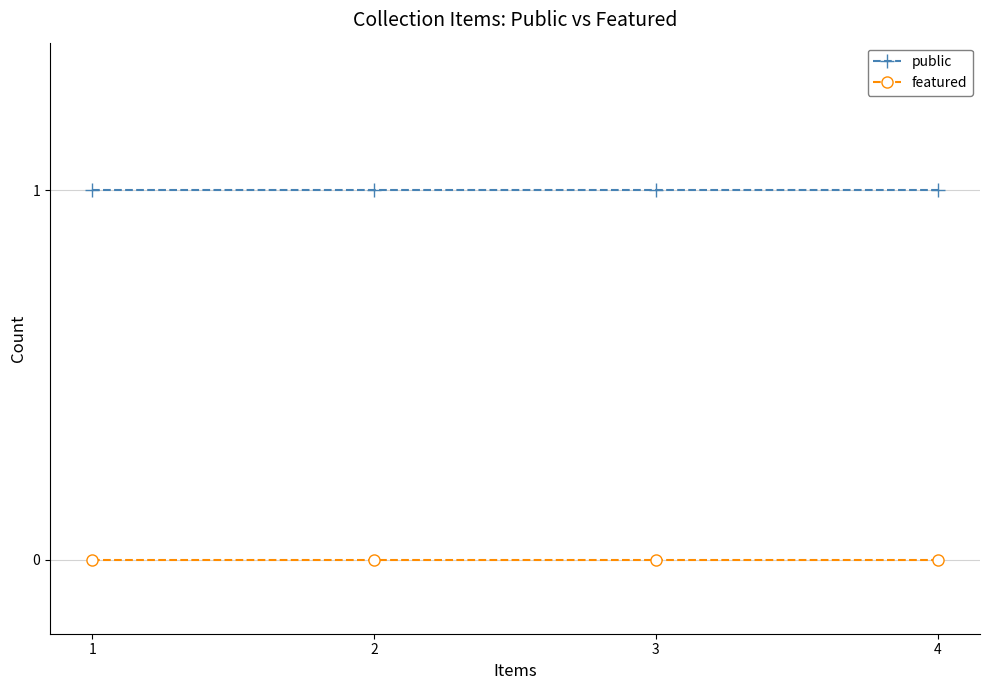

What is the value of the public point at the 3rd from the left?

1